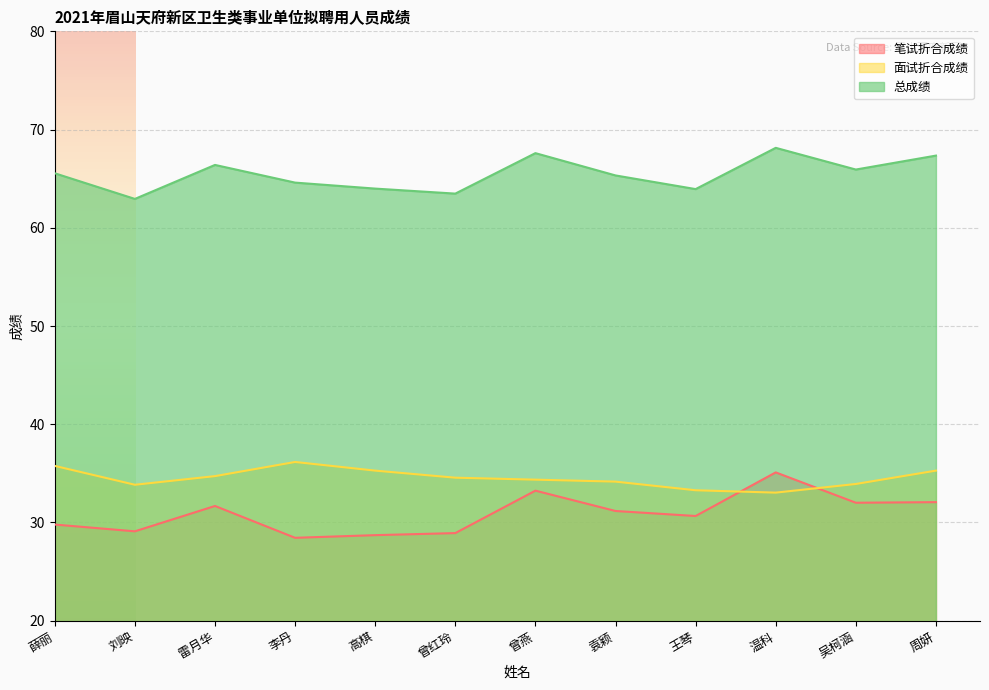

Which series has the largest total across all categories?

总成绩